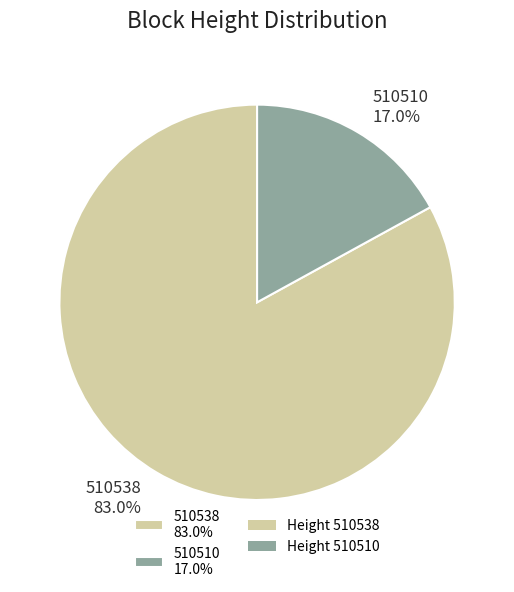

Which category has the biggest portion of the pie?

510538